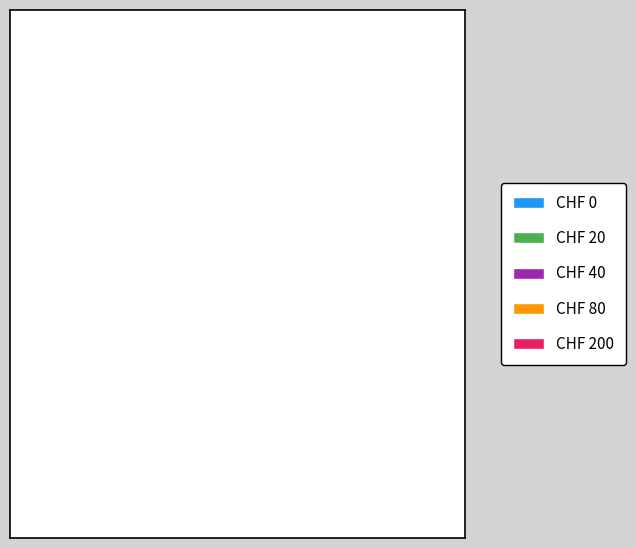

How many segments does this pie chart have?

5